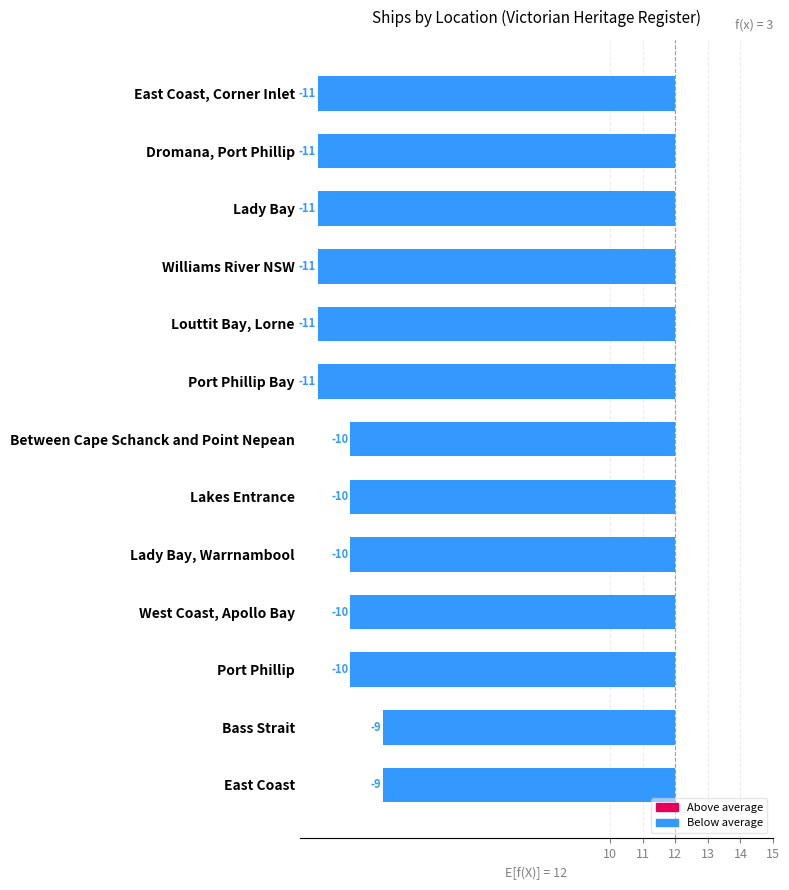

Reading left to right, what are all the values shown in this chart?

-9	-9	-10	-10	-10	-10	-10	-11	-11	-11	-11	-11	-11